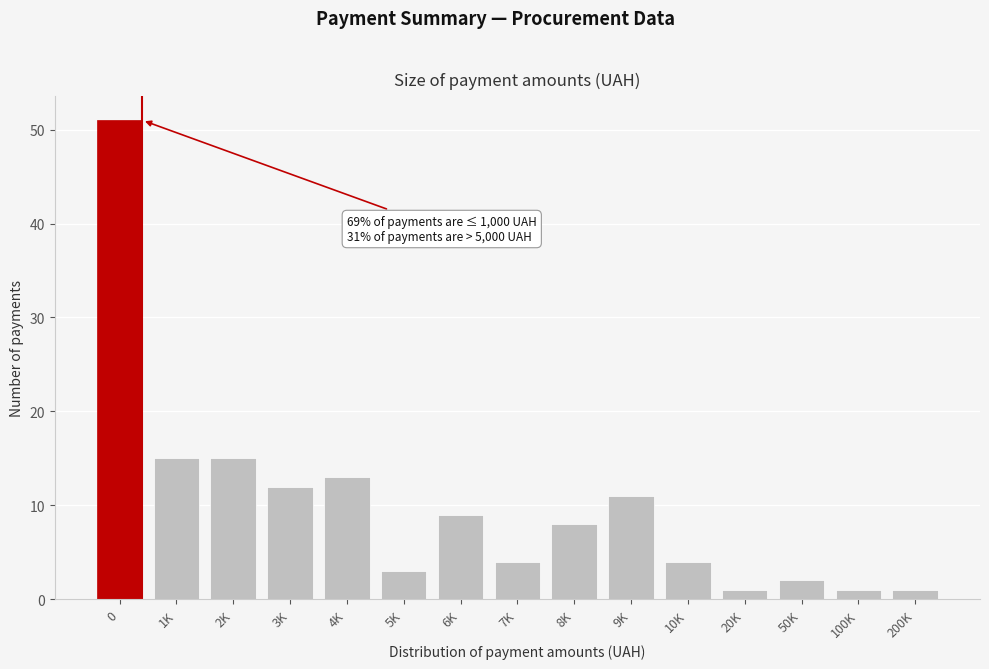

Reading left to right, transcribe all the data shown in this chart.

0=51	1K=15	2K=15	3K=12	4K=13	5K=3	6K=9	7K=4	8K=8	9K=11	10K=4	20K=1	50K=2	100K=1	200K=1